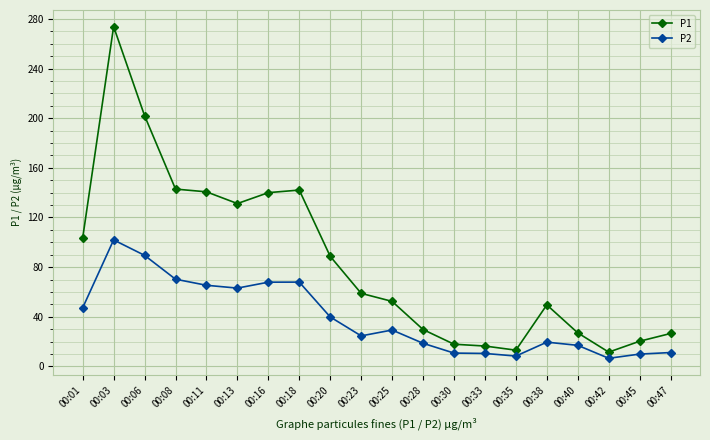

How many data points does each series have?

20